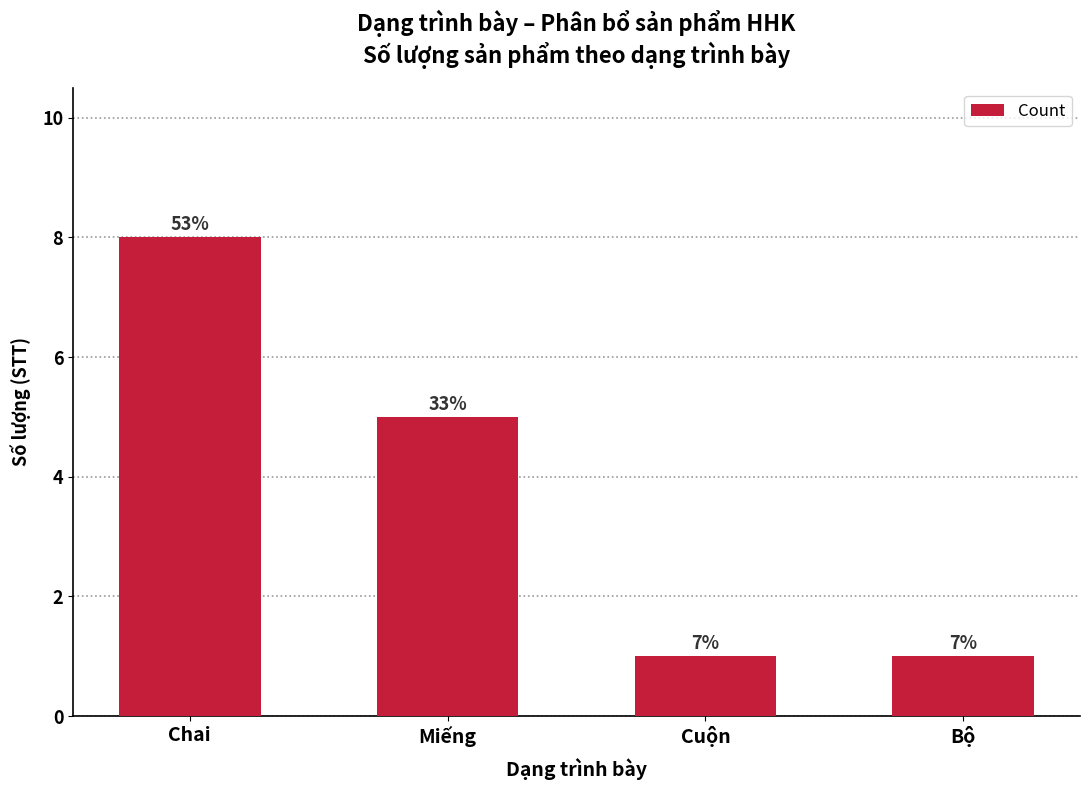

The value at Chai is 8. True or false?

True